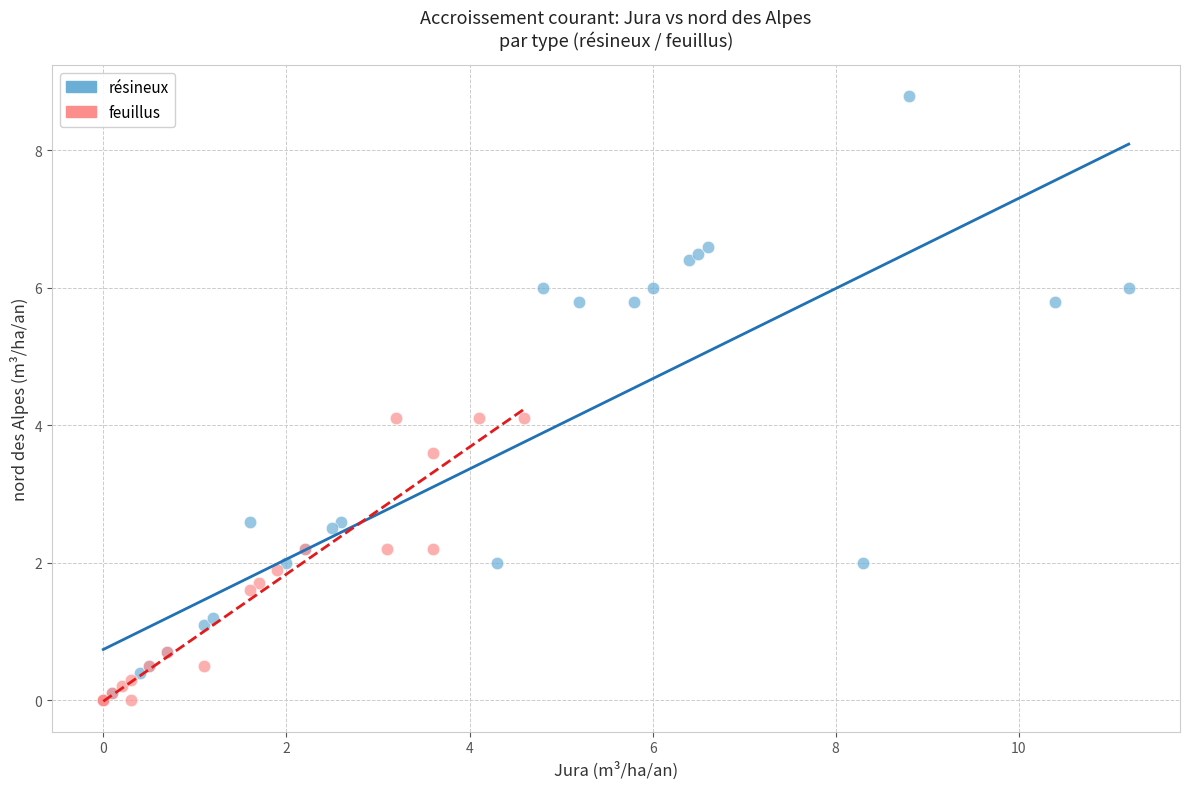

Which series has the widest spread of Y values?

résineux